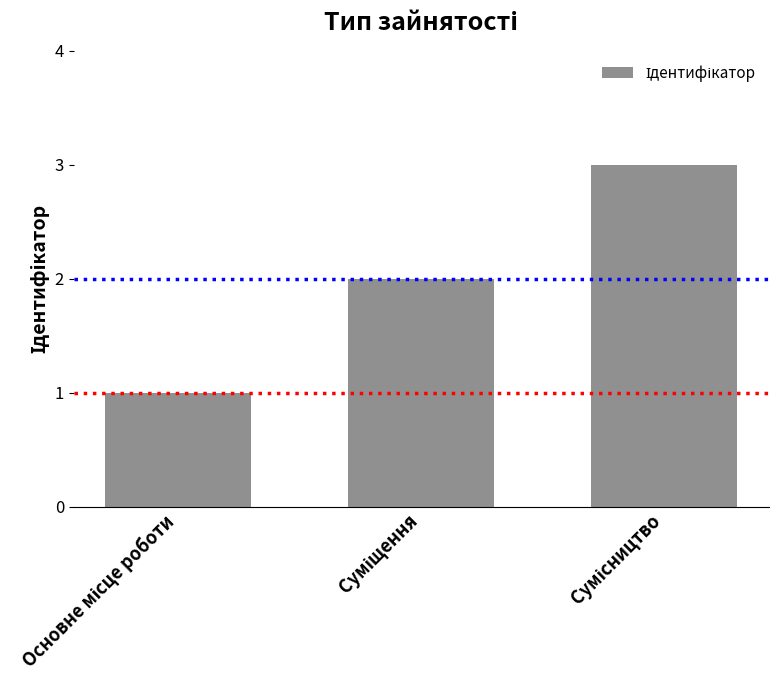

What is the maximum value shown in the chart?

3